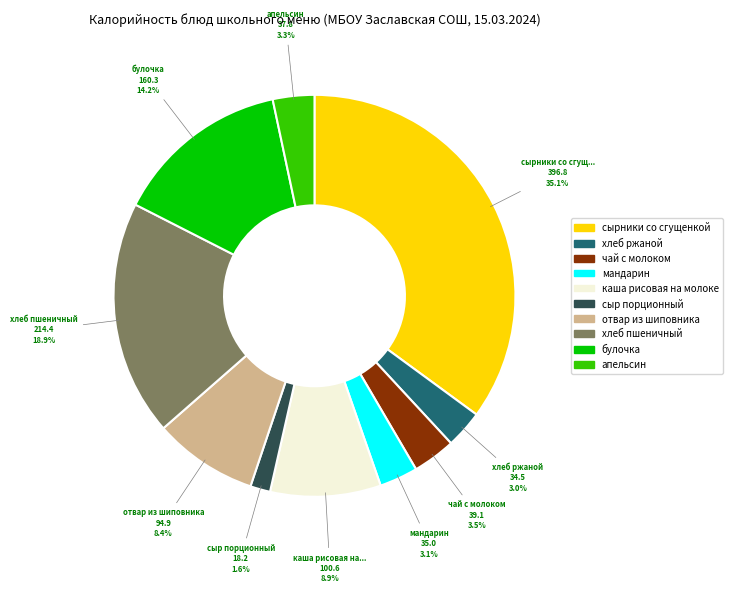

Does any single category account for the majority?

No